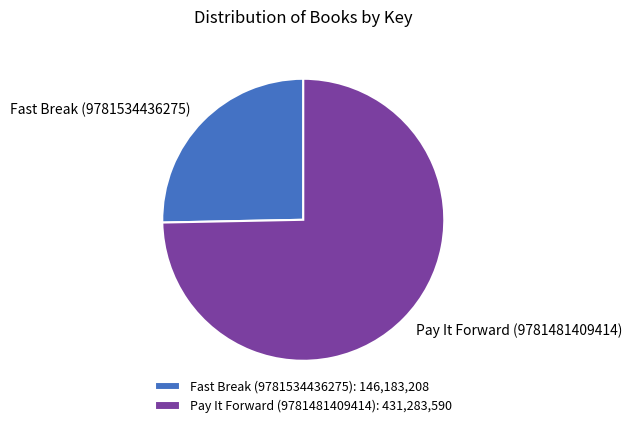

Do Pay It Forward (9781481409414) and Fast Break (9781534436275) together represent more than half of the pie?

Yes